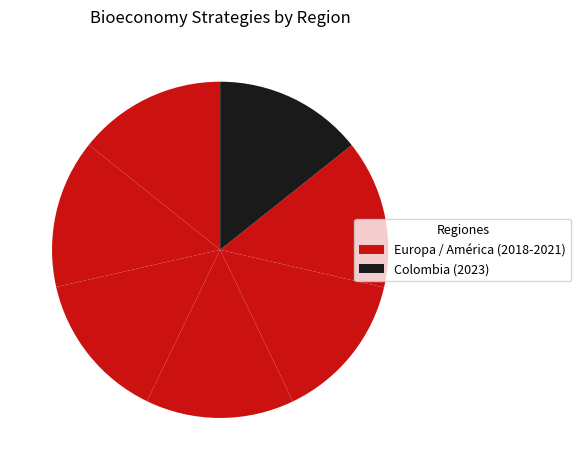

How many slices are in this pie chart?

7